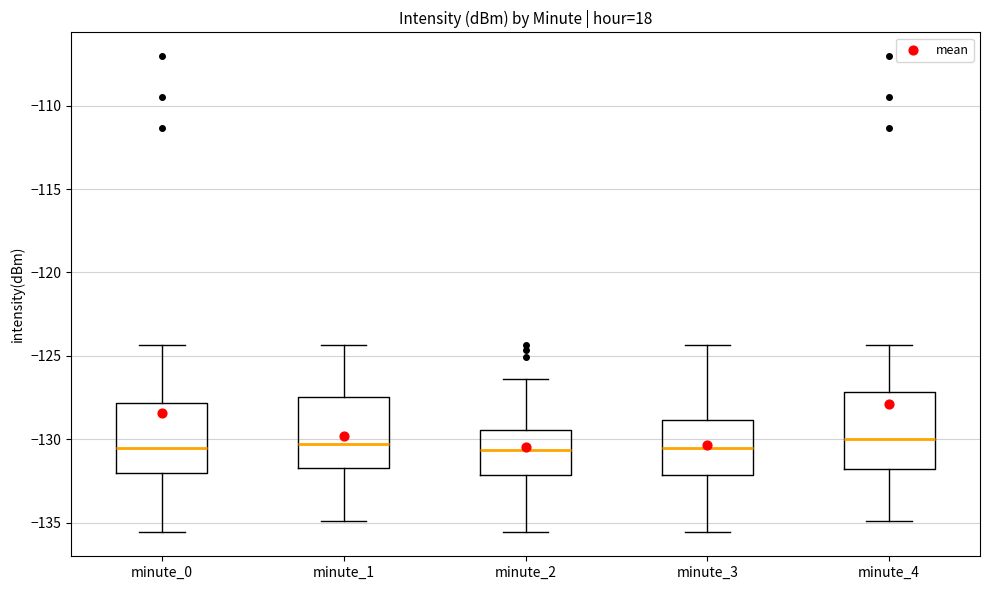

Reading left to right, read every box against the y-axis: the position of its median line, the range the box covers, and the ends of its whiskers. The values are not printed on the chart, so give them approximately, as read against the axis.

minute_0: median -130.5, box -132.0 to -128.0, whiskers -135.5 to -124.5
minute_1: median -130.5, box -131.5 to -127.5, whiskers -135.0 to -124.5
minute_2: median -130.5, box -132.0 to -129.5, whiskers -135.5 to -126.5
minute_3: median -130.5, box -132.0 to -129.0, whiskers -135.5 to -124.5
minute_4: median -130.0, box -132.0 to -127.0, whiskers -135.0 to -124.5